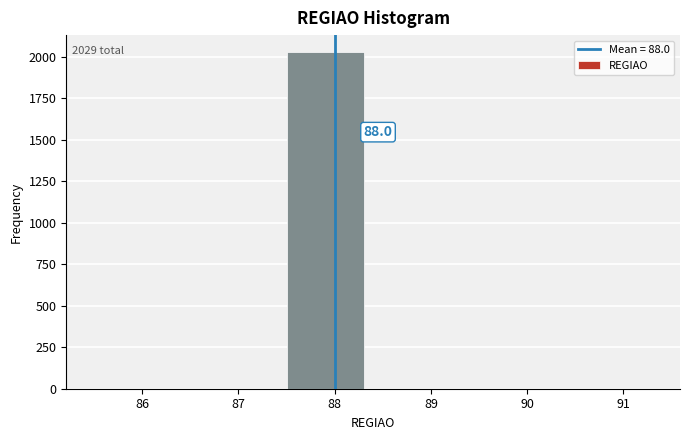

Over which range of the x-axis is the bar tallest?

87.5 to 88.5